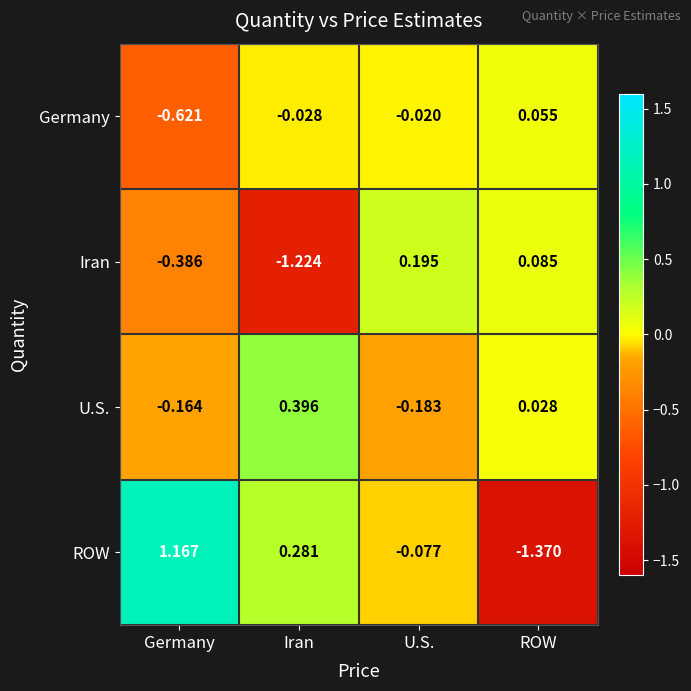

At how many categories does at least one series exceed 0?

4